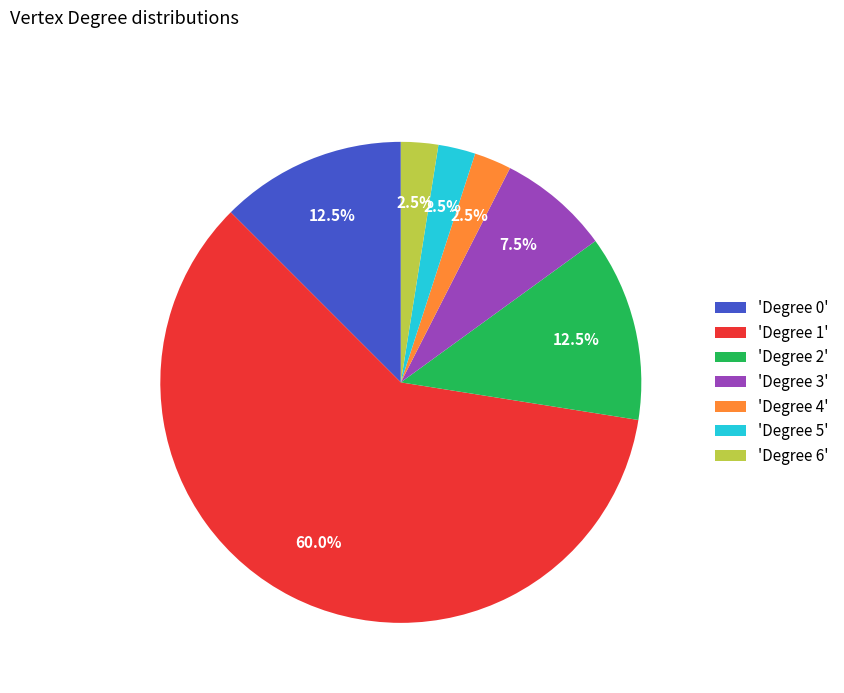

Which has a higher value, 'Degree 1' or 'Degree 5'?

'Degree 1'